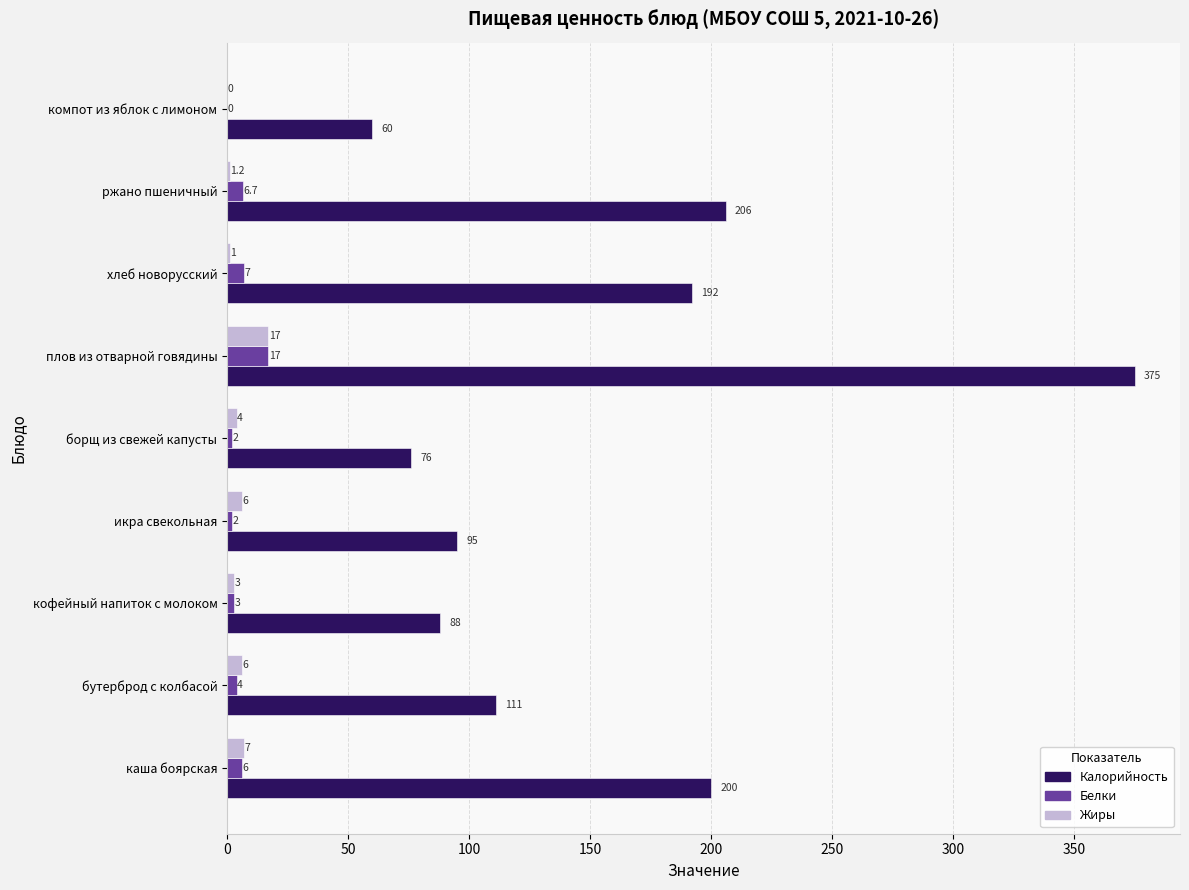

Between каша боярская and икра свекольная, which series saw the biggest shift?

Калорийность